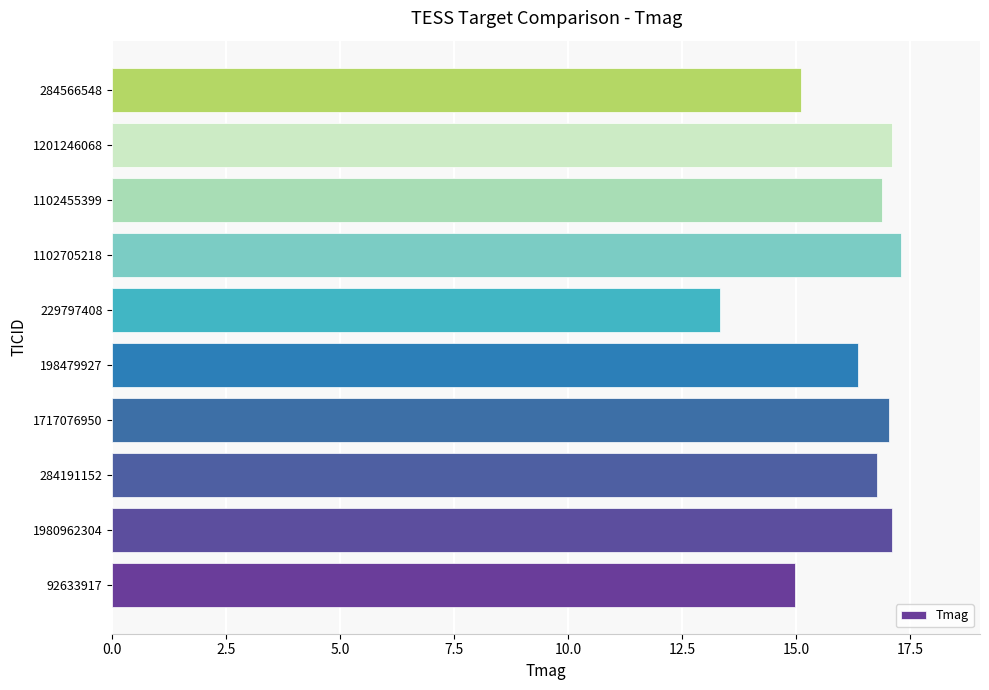

How many categories are shown in the chart?

10